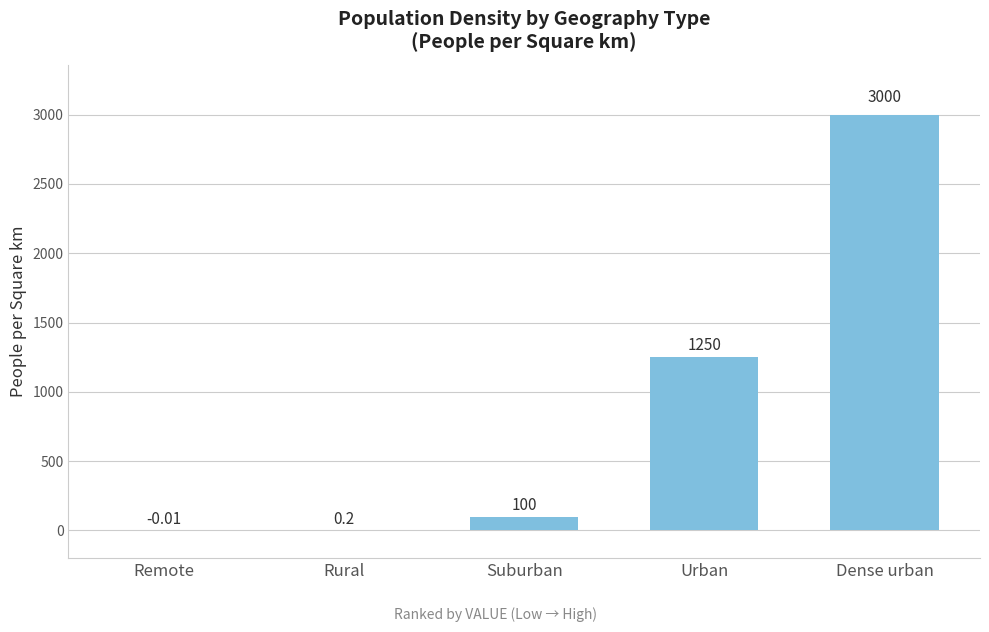

What is the maximum value shown in the chart?

3000.0